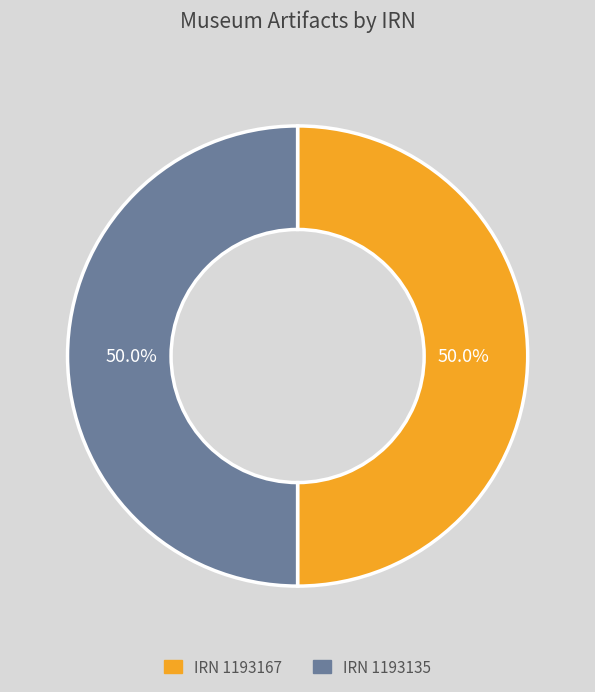

Combined, what portion of the pie is IRN 1193167 and IRN 1193135?

100.0%